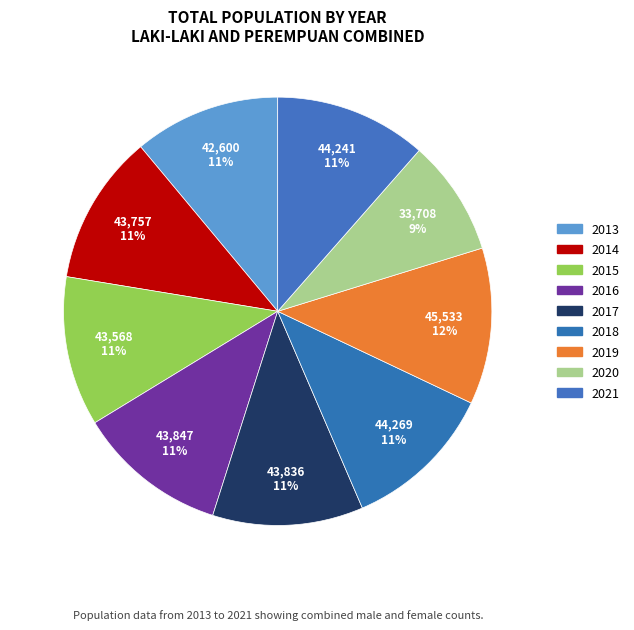

What portion of the pie excludes 2020?

91.3%